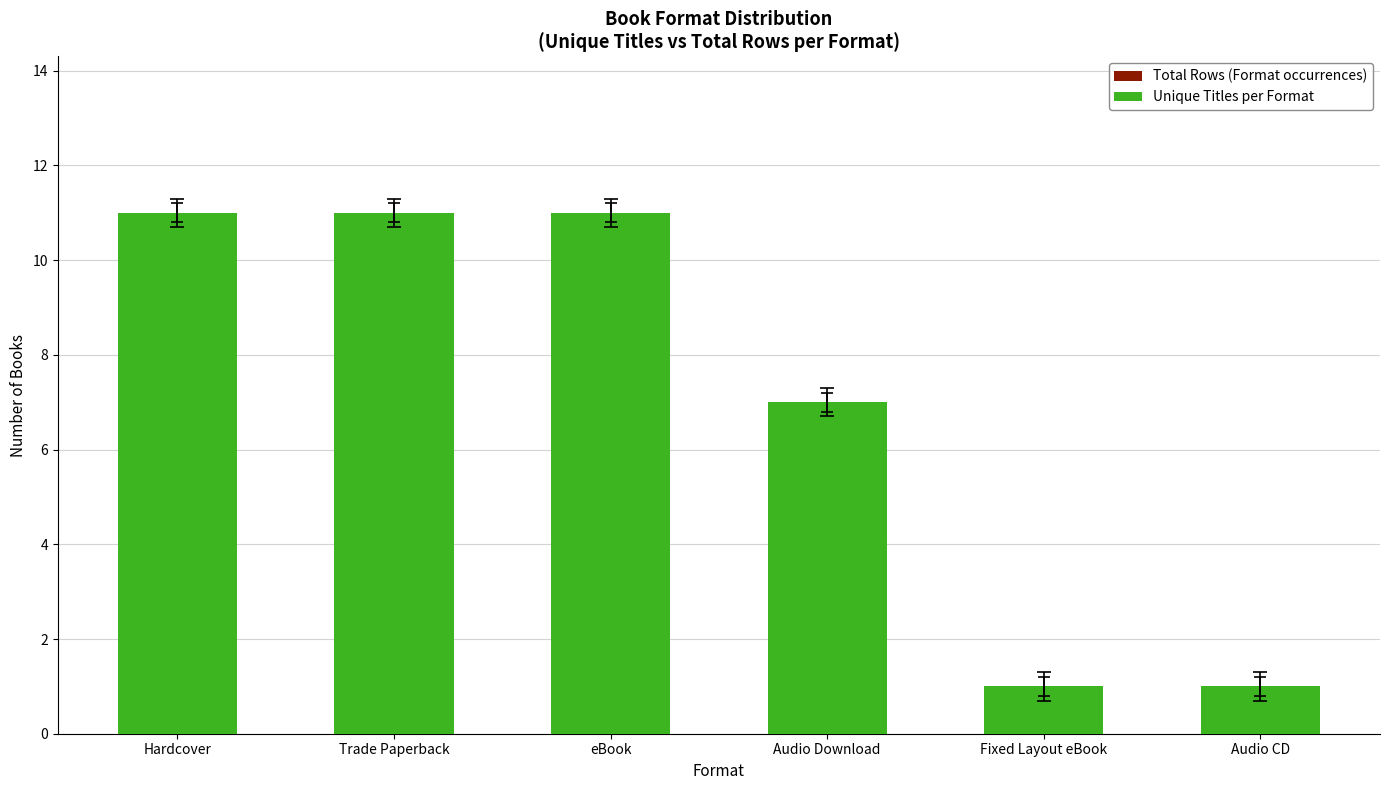

The Unique Titles per Format series shows 1 at Audio CD. True or false?

True